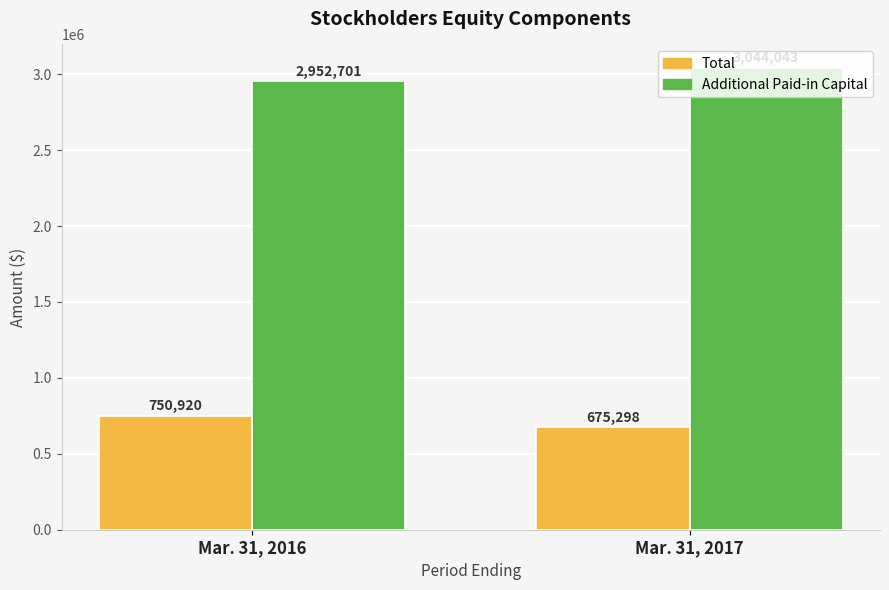

The value of Additional Paid-in Capital at Mar. 31, 2017 is 3044043. True or false?

True